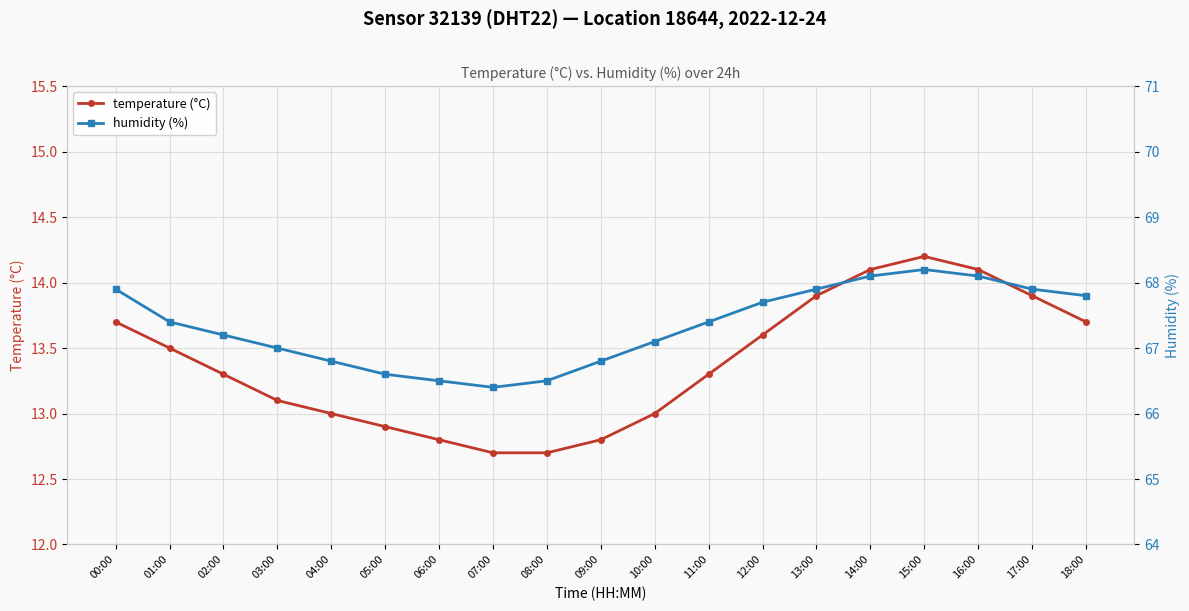

What is the difference between the highest and lowest values at 07:00?

53.7